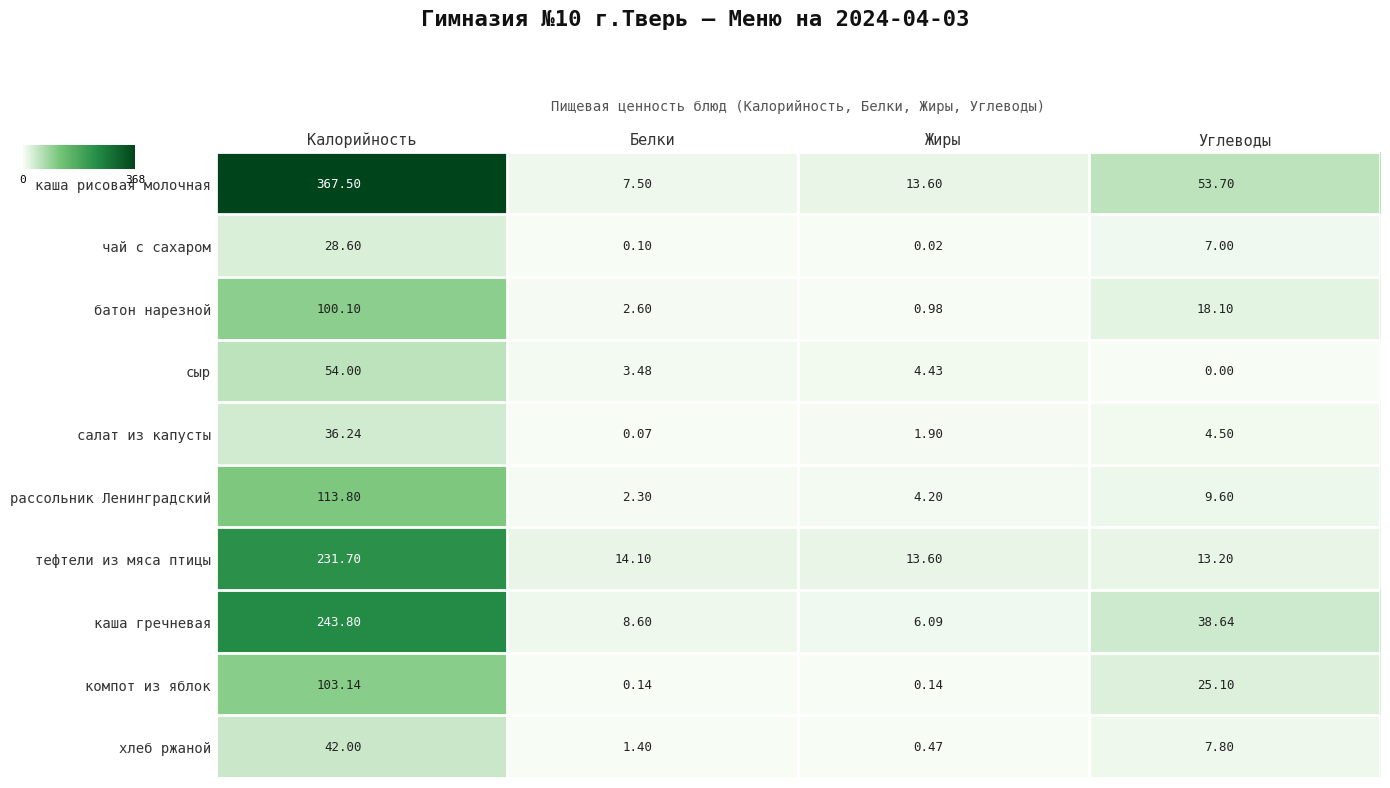

At Углеводы, list the series in order from smallest to largest.

сыр, салат из капусты, чай с сахаром, хлеб ржаной, рассольник Ленинградский, тефтели из мяса птицы, батон нарезной, компот из яблок, каша гречневая, каша рисовая молочная